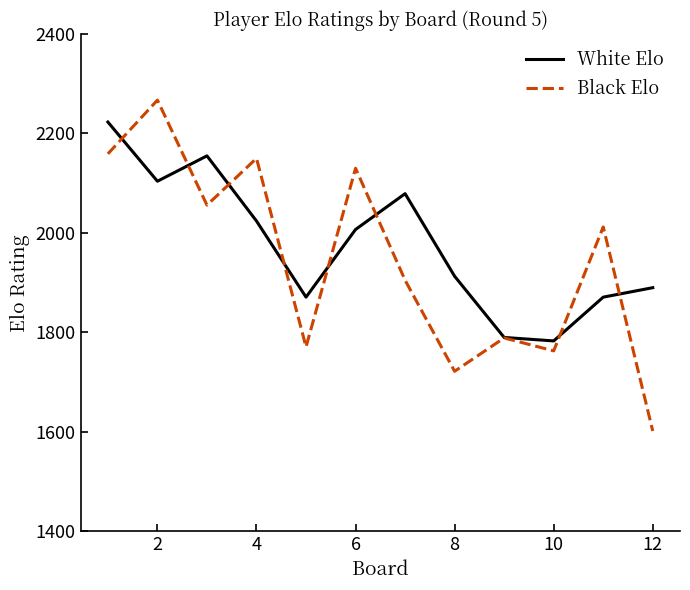

List the series in order of their peak value, highest first.

Black Elo, White Elo